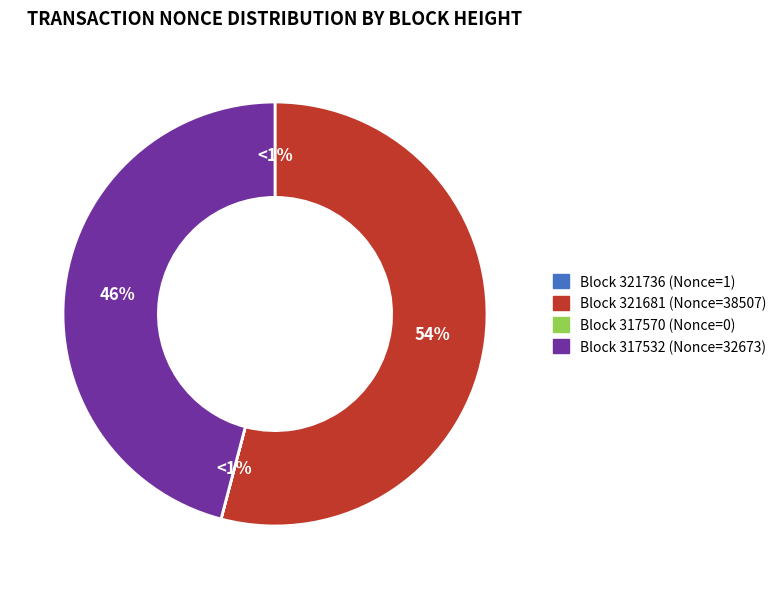

The 321681 slice represents 54% of the pie. True or false?

True